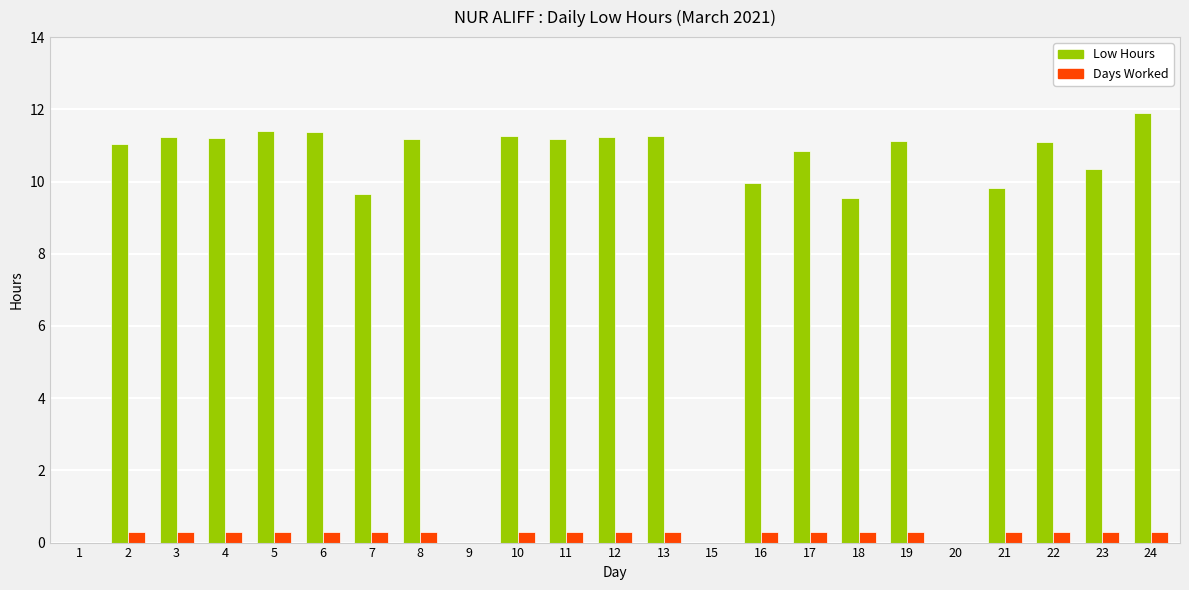

What value does the Low Hours series have at 16?

10.0